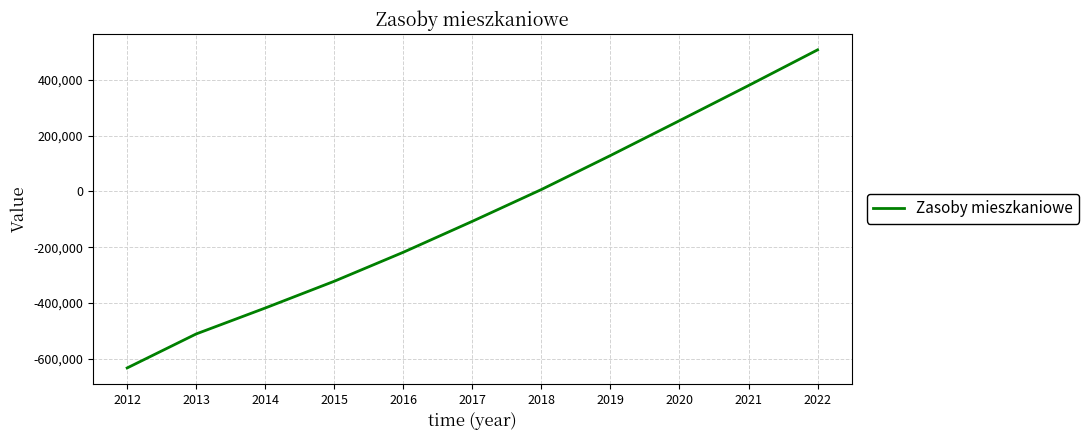

What is the difference between the values at 2021 and 2020?

126000